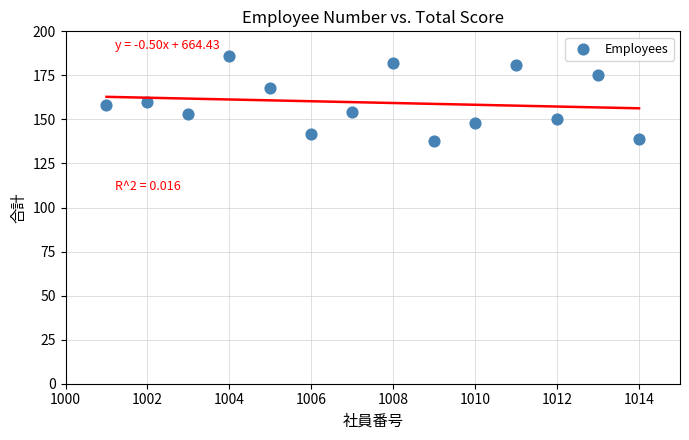

What is the range of X values (max minus min)?

13